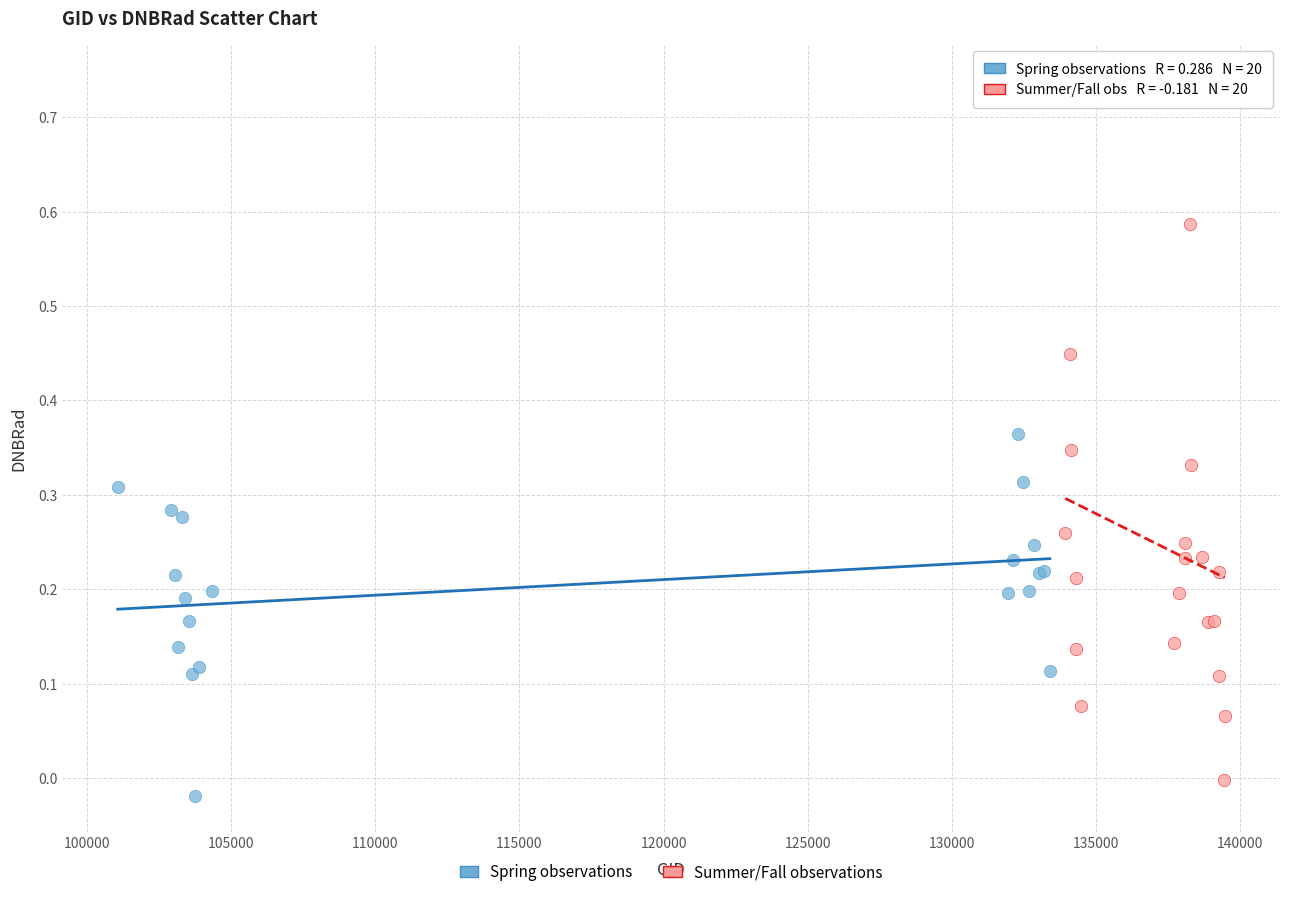

Which series has the largest Y range (max minus min)?

Summer/Fall observations